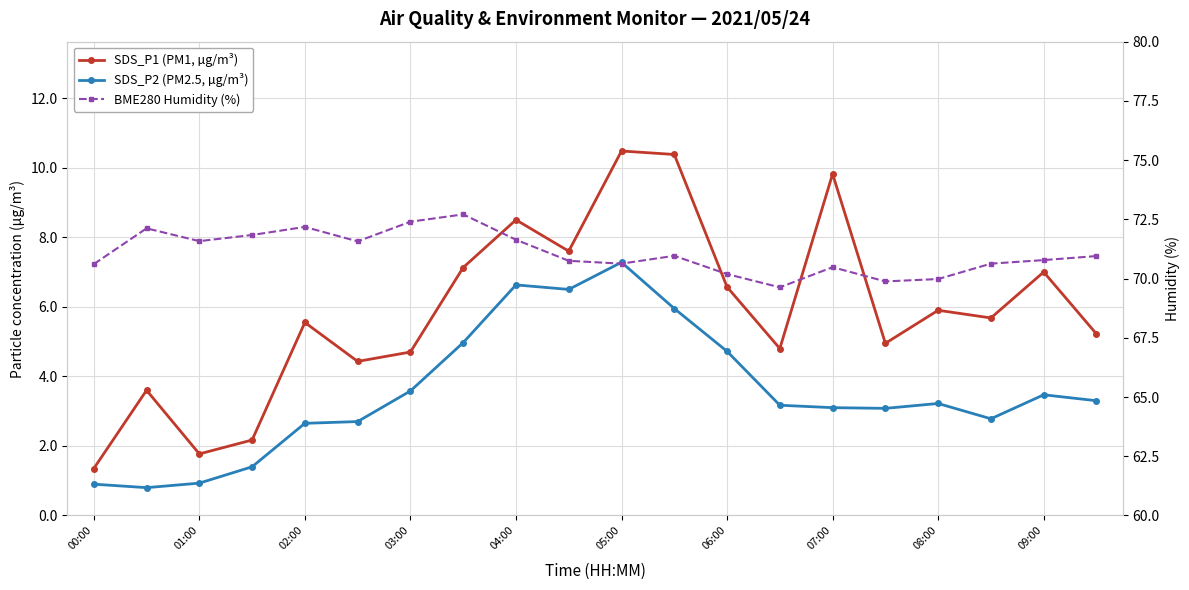

How many values in the BME280 Humidity (%) series exceed 70?

17